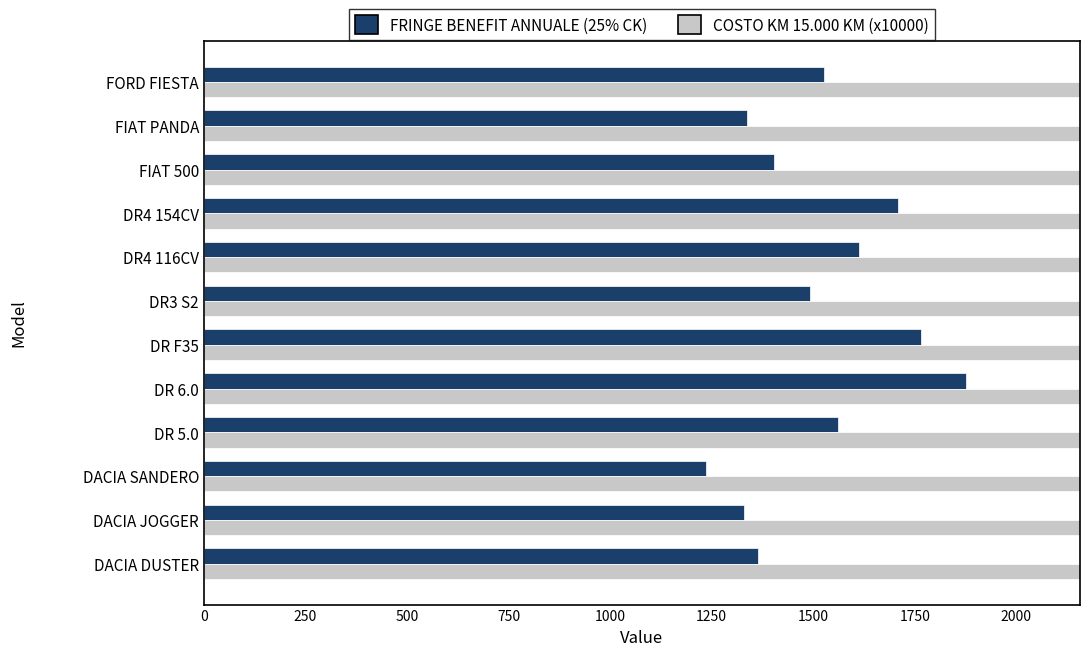

What is the average value of the COSTO KM 15.000 KM (x10000) series?

4047.7